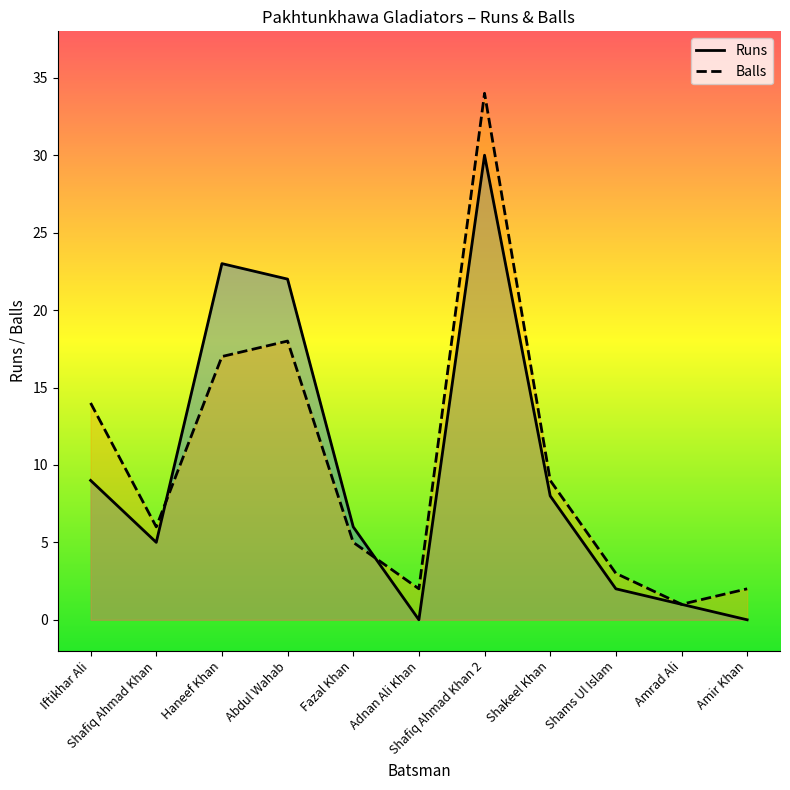

Reading left to right, what are all the values shown in this chart?

Runs: 9	5	23	22	6	0	30	8	2	1	0
Balls: 14	6	17	18	5	2	34	9	3	1	2